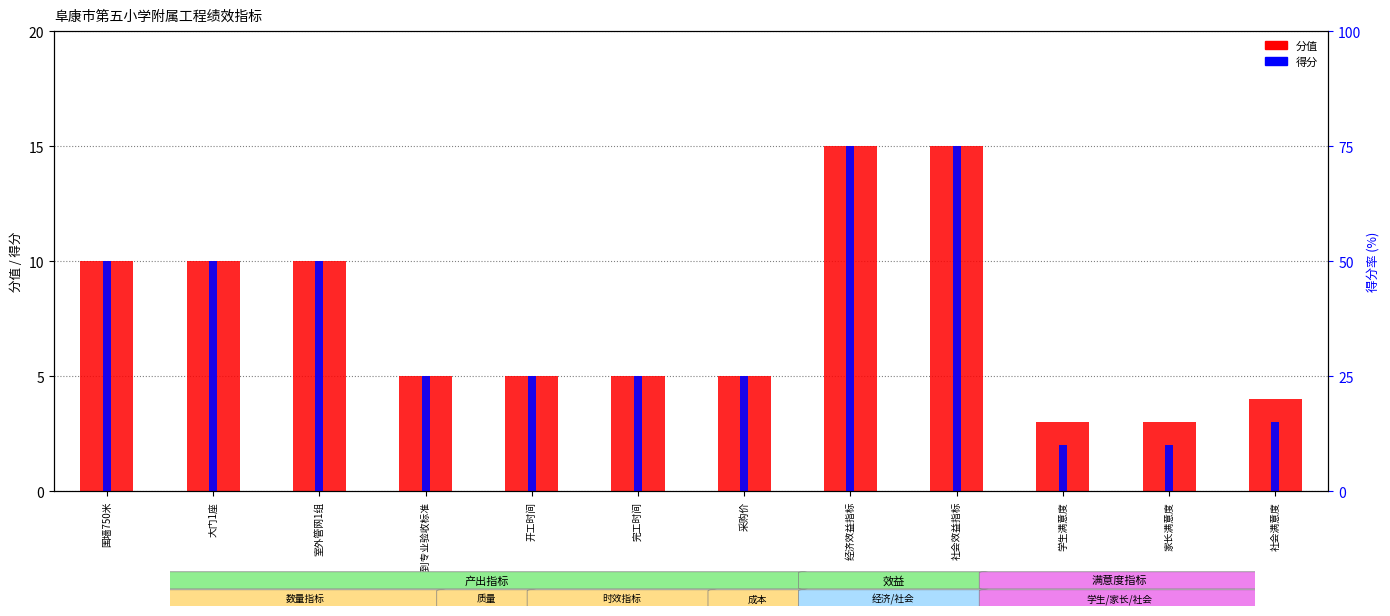

What is the difference between the second highest and minimum values in the 得分 series?

13